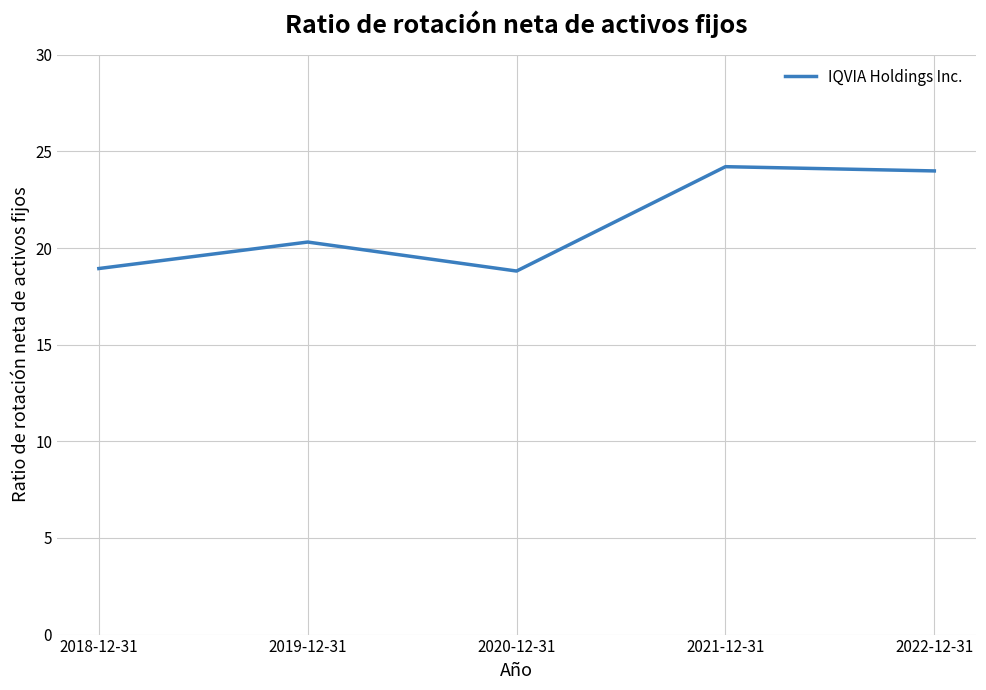

Where is the first local minimum?

2020-12-31